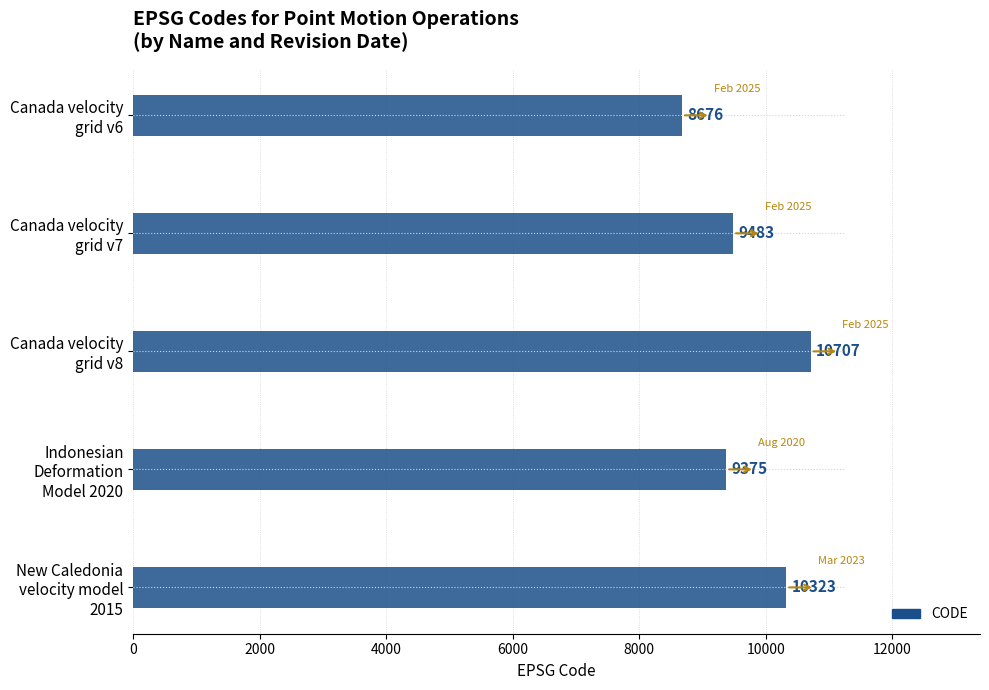

What is the sum of all values?

48564